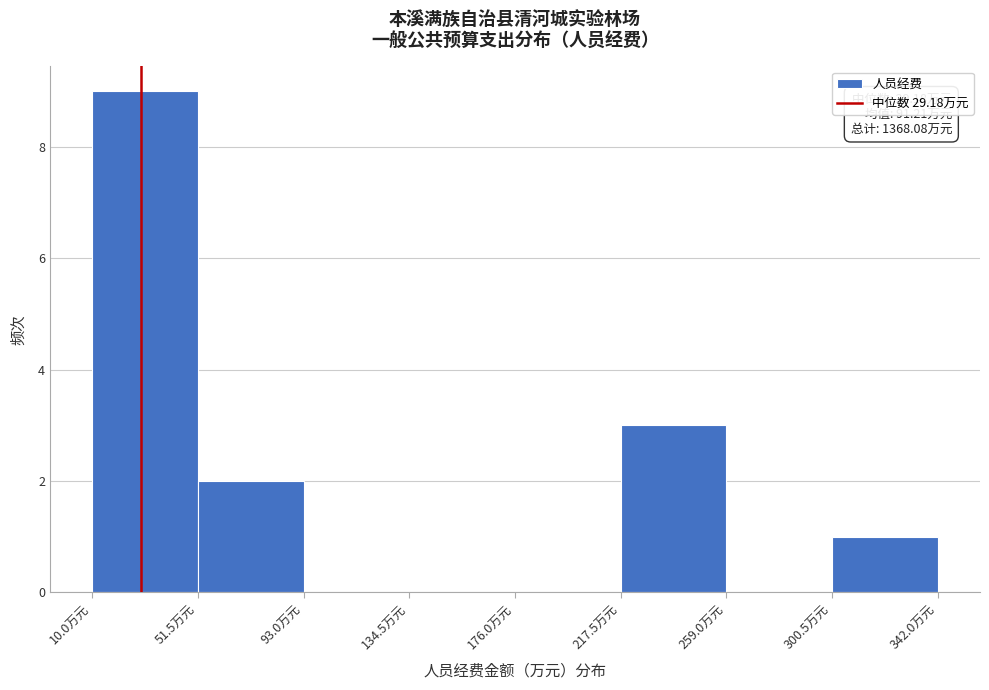

Over which range of the x-axis is the bar tallest?

10 to 50